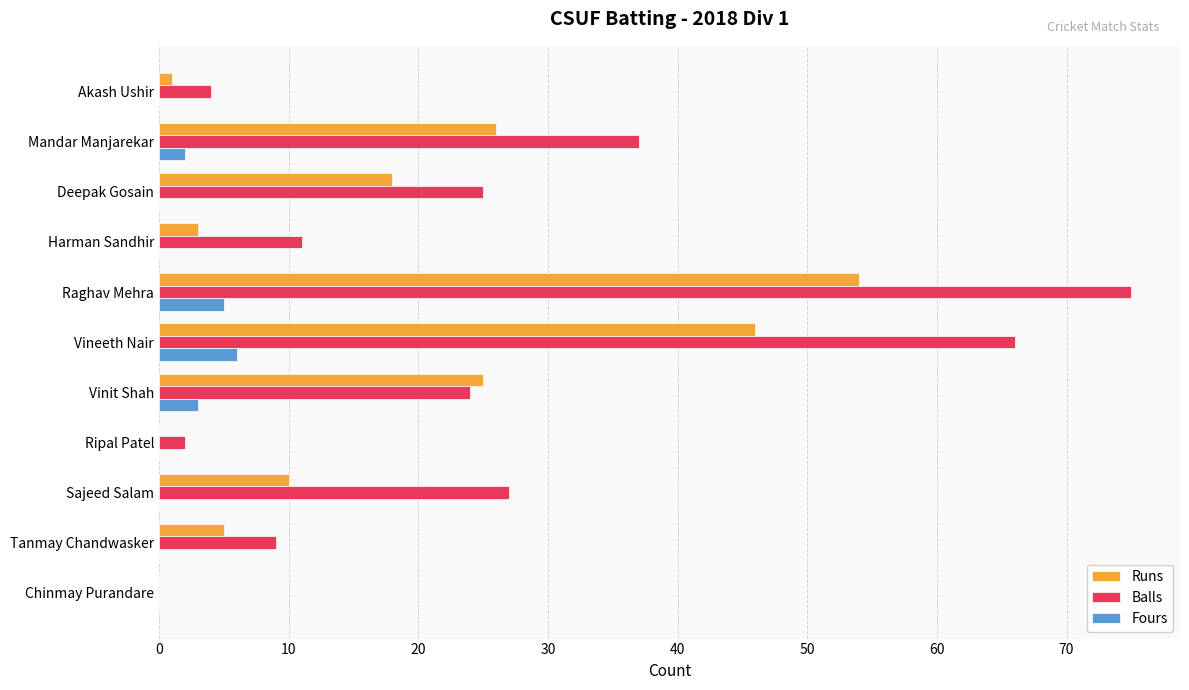

True or false: Fours has a value of 0 at Sajeed Salam.

True